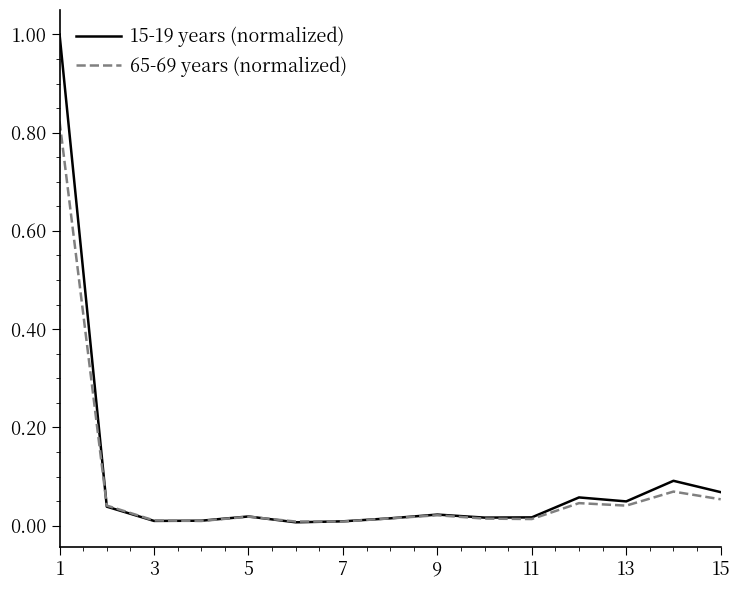

Which series has the largest range (max minus min)?

15-19 years (normalized)